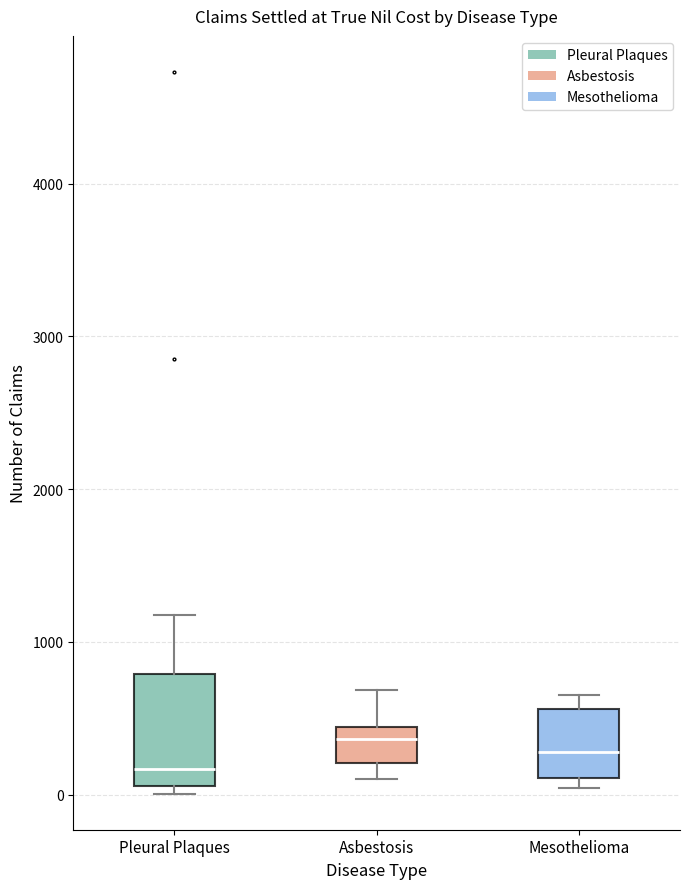

Comparing the boxes themselves (not the whiskers), which one is the tallest?

Pleural Plaques